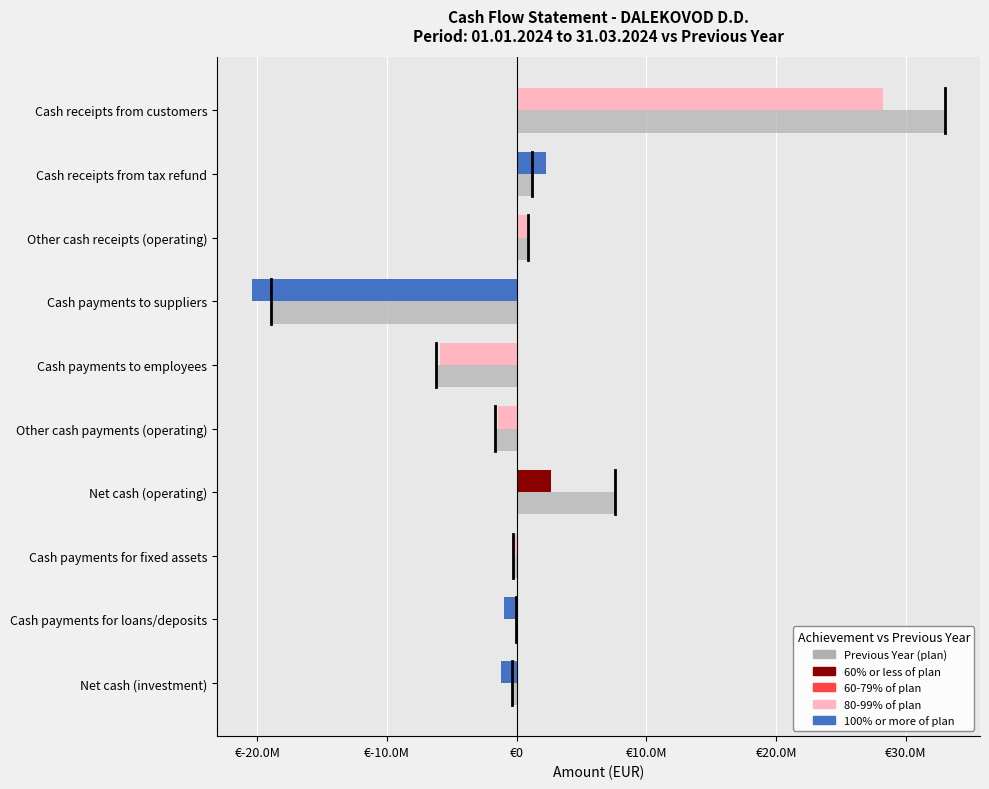

What is the difference between the maximum and minimum values?

52034554